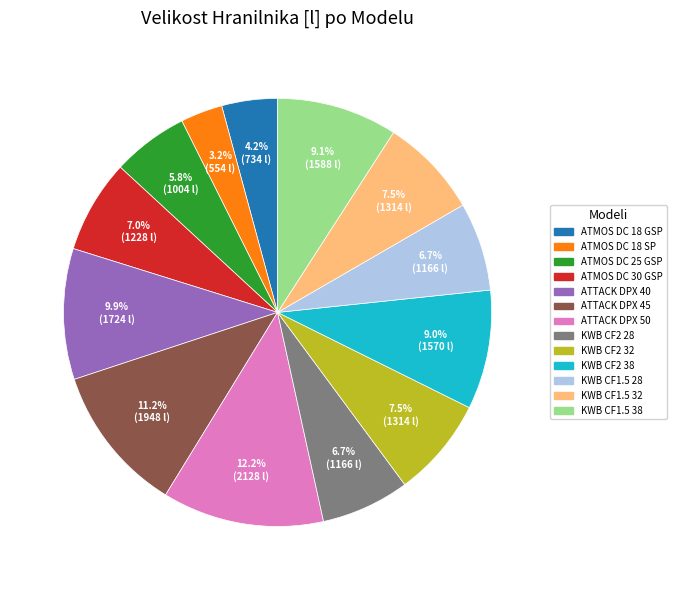

To the nearest percent, what is the combined percentage of KWB CF1.5 32 and KWB CF1.5 38?

17%